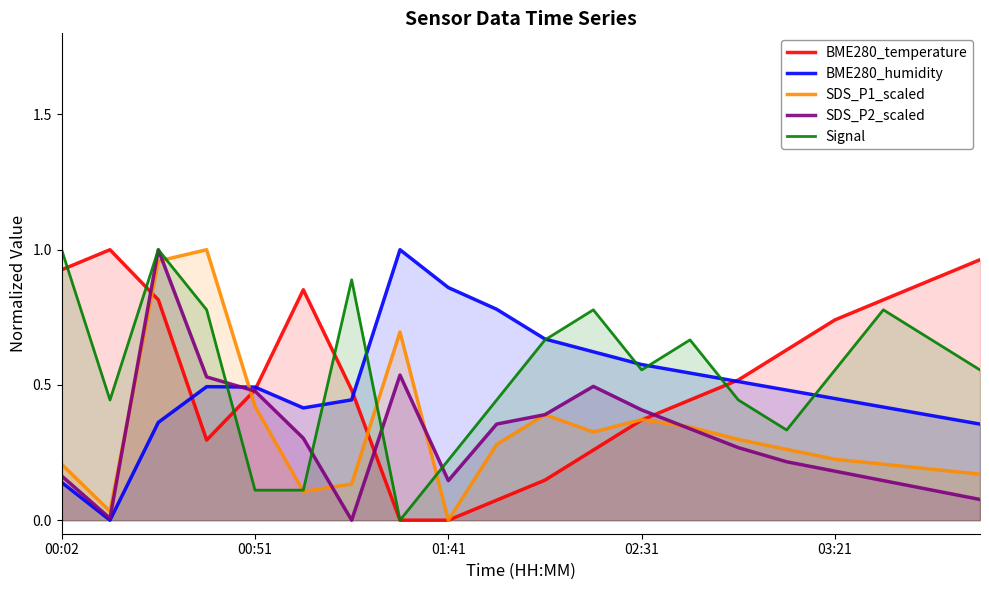

What are all the series names shown in the legend?

BME280_temperature, BME280_humidity, SDS_P1_scaled, SDS_P2_scaled, Signal